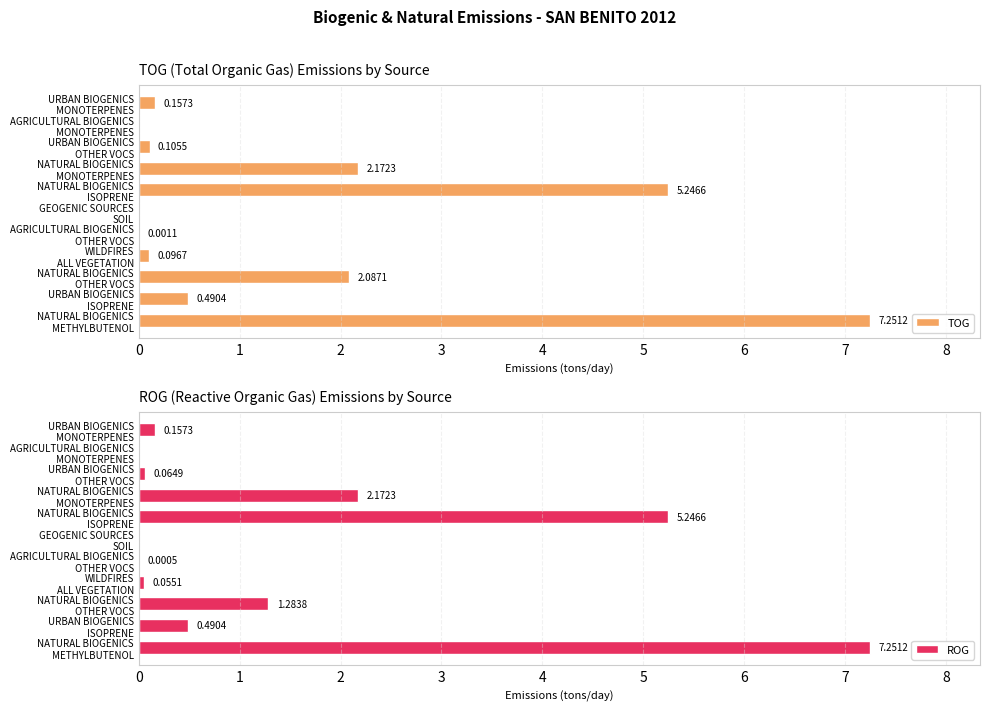

Rank the series by their maximum value, from lowest to highest.

TOG, ROG